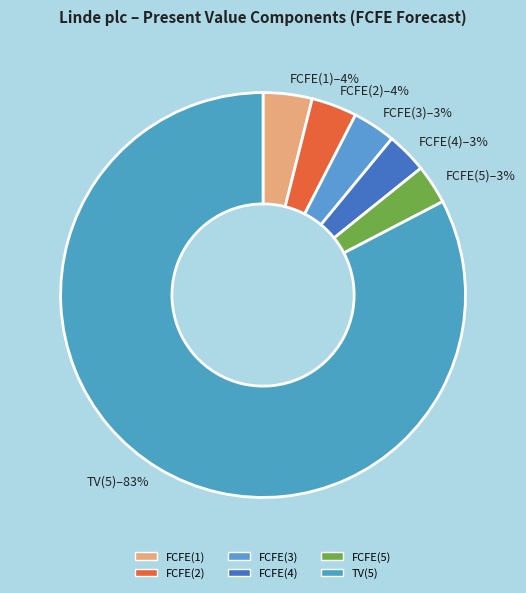

Does TV(5) represent more than half of the total?

Yes